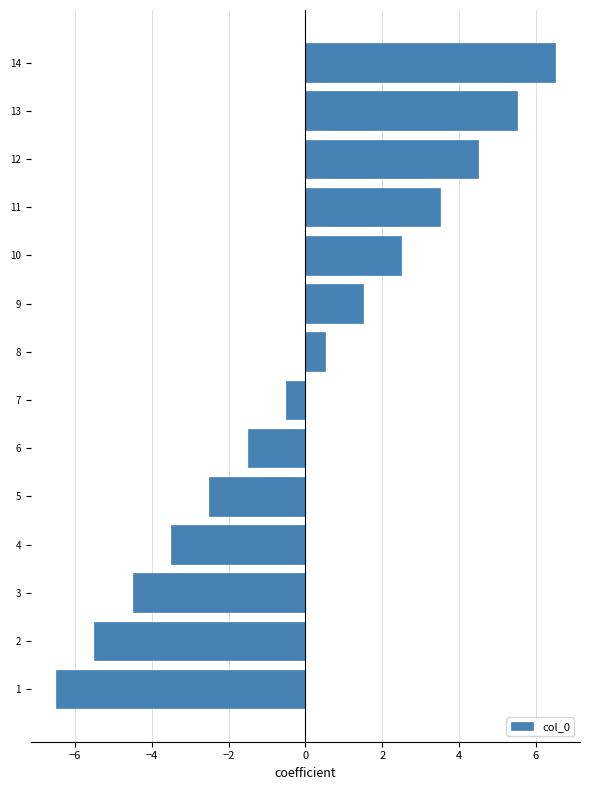

What is the change in value from 3 to 10?

+7.0